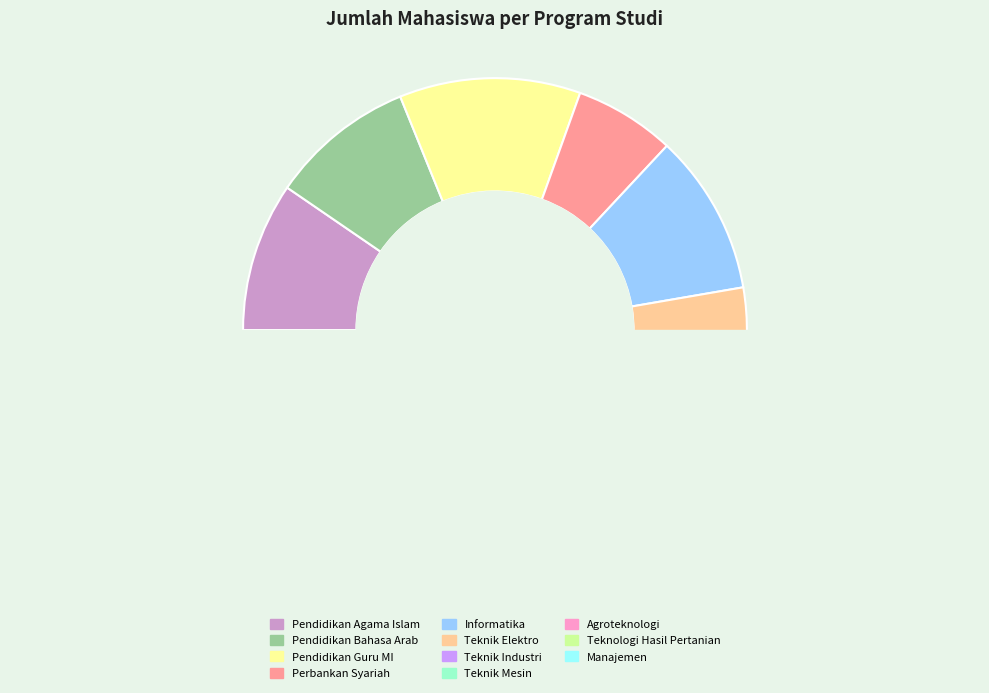

Approximately how many times larger is the value at Manajemen compared to Teknik Industri?

1.6